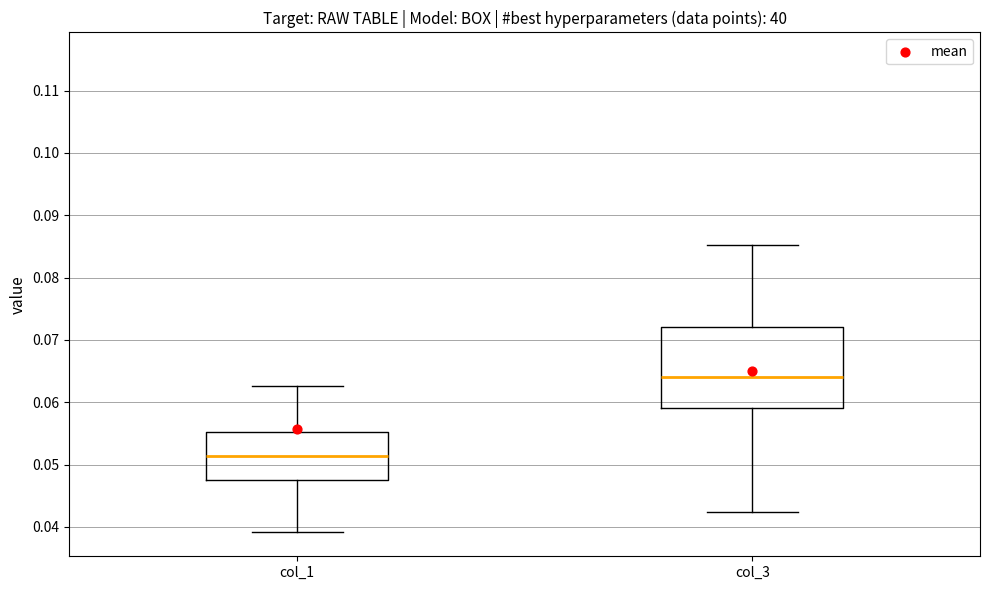

Reading left to right, read every box against the y-axis: the position of its median line, the range the box covers, and the ends of its whiskers. The values are not printed on the chart, so give them approximately, as read against the axis.

col_1: median 0.051, box 0.047 to 0.055, whiskers 0.039 to 0.063
col_3: median 0.064, box 0.059 to 0.072, whiskers 0.042 to 0.085